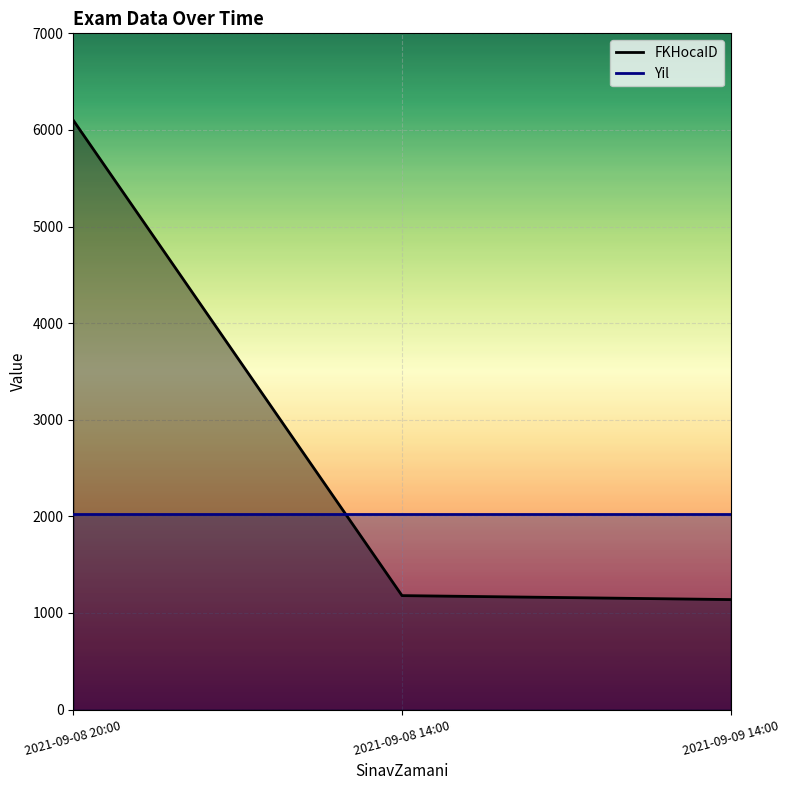

Is the value of FKHocaID at 2021-09-08 14:00 greater than the value of Yil at 2021-09-09 14:00?

No